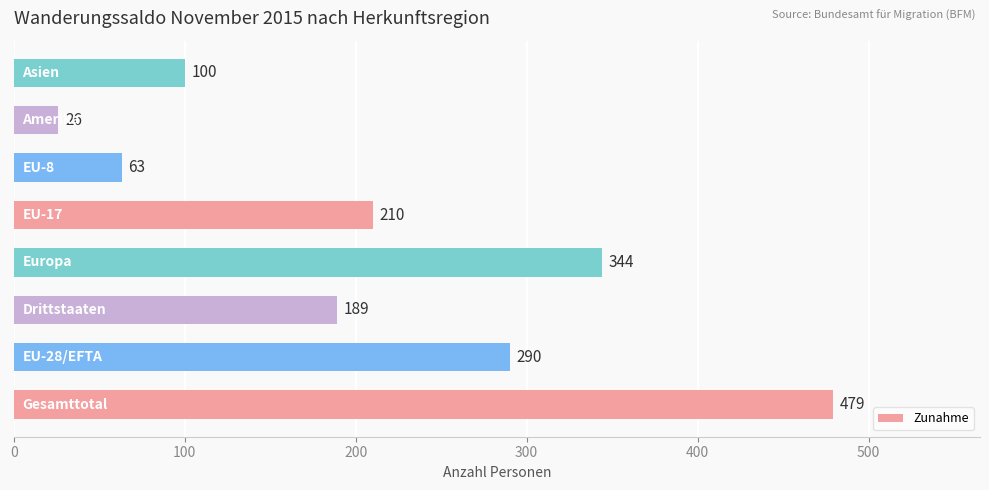

Are the bars horizontal?

Yes